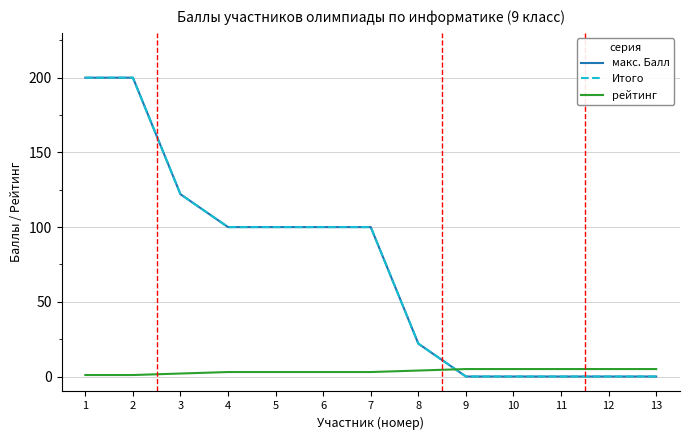

Does the chart have visible grid lines?

Yes